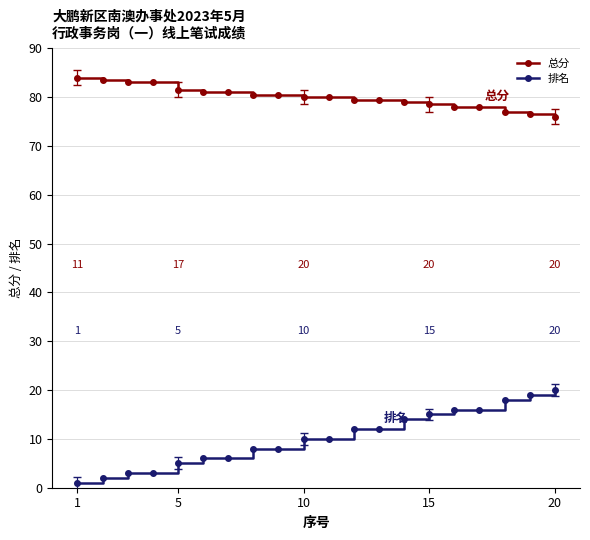

Rank the series by their average value, from highest to lowest.

总分, 排名